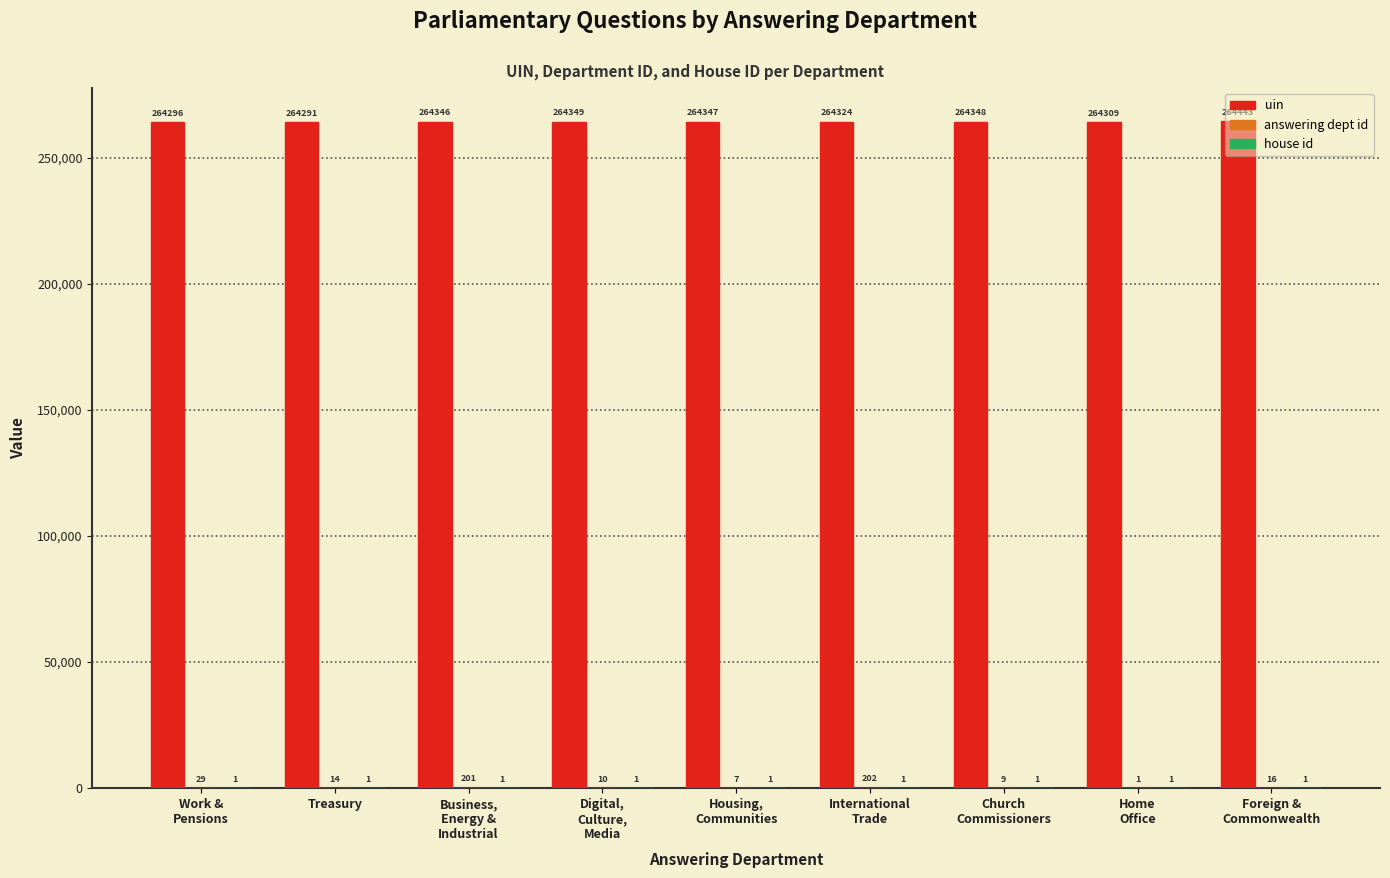

What is the spread (max minus min) of values at International
Trade?

264323